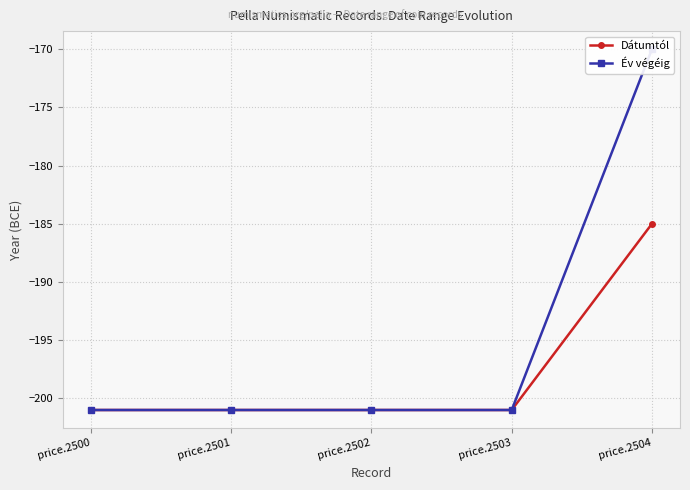

List the labels in order of Év végéig value, smallest first.

price.2500, price.2501, price.2502, price.2503, price.2504